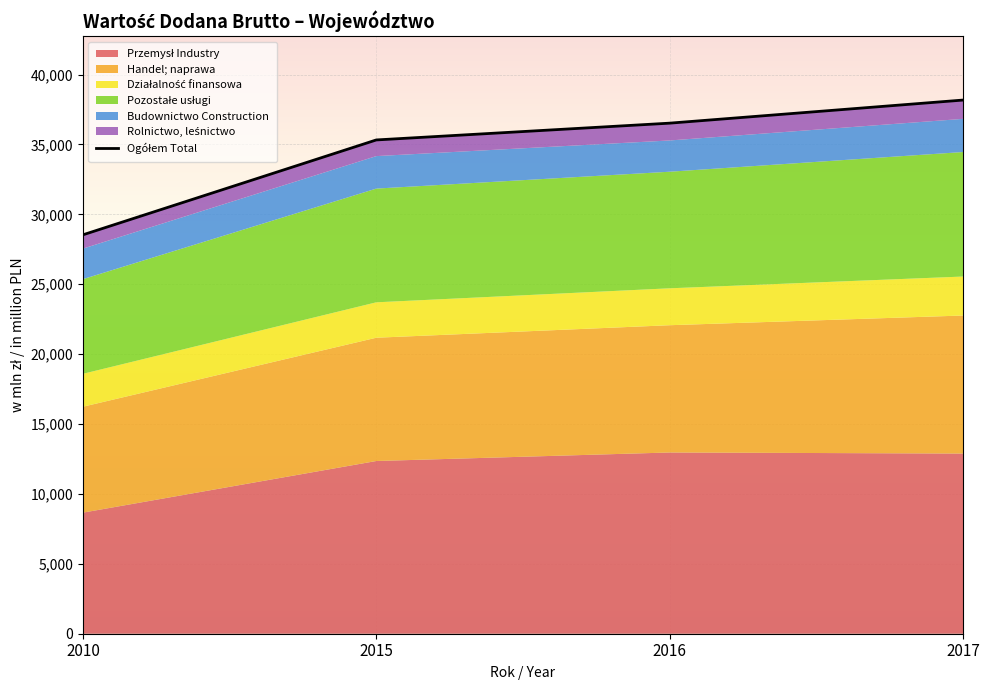

What is the value of the 3rd point from the left?

36523